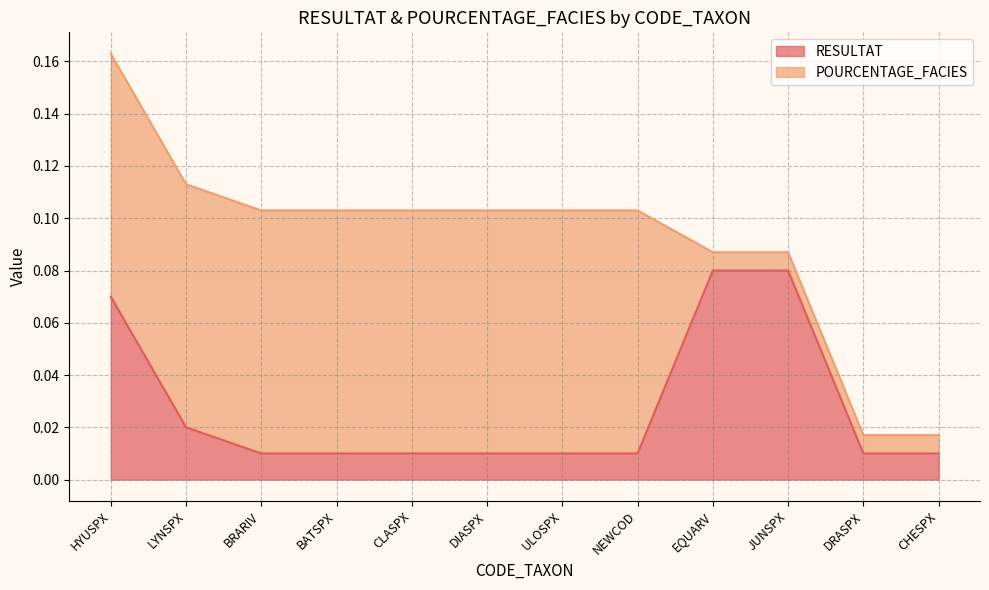

Count the values in the range 0 to 1.

12